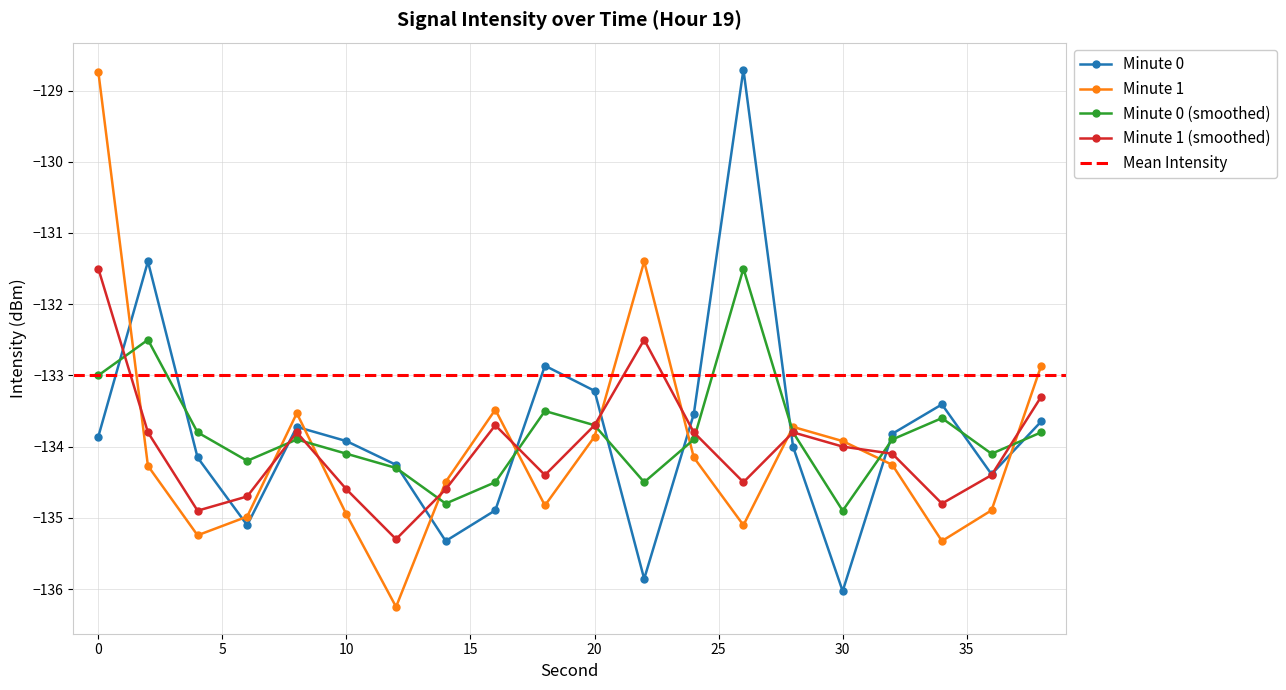

How many values in the Minute 0 (smoothed) series are below -133?

17